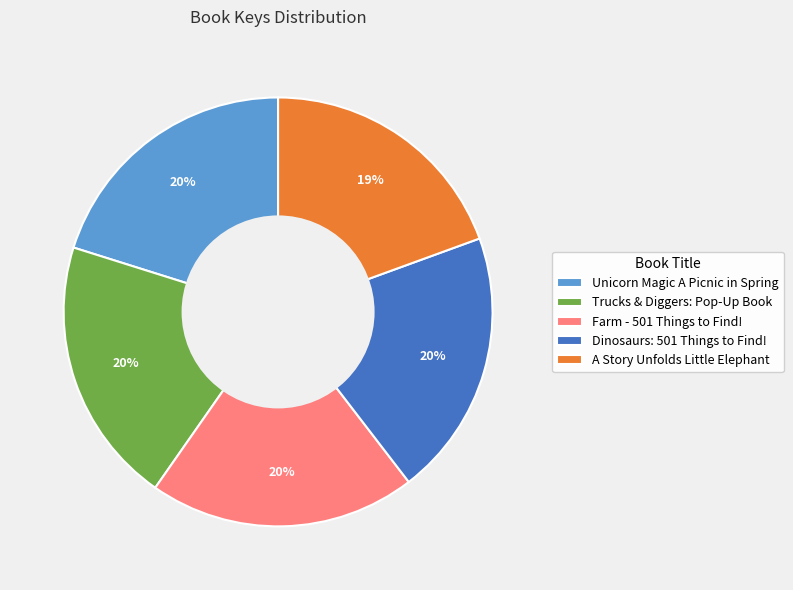

Is it true that Unicorn Magic A Picnic in Spring is 34% of the pie?

False